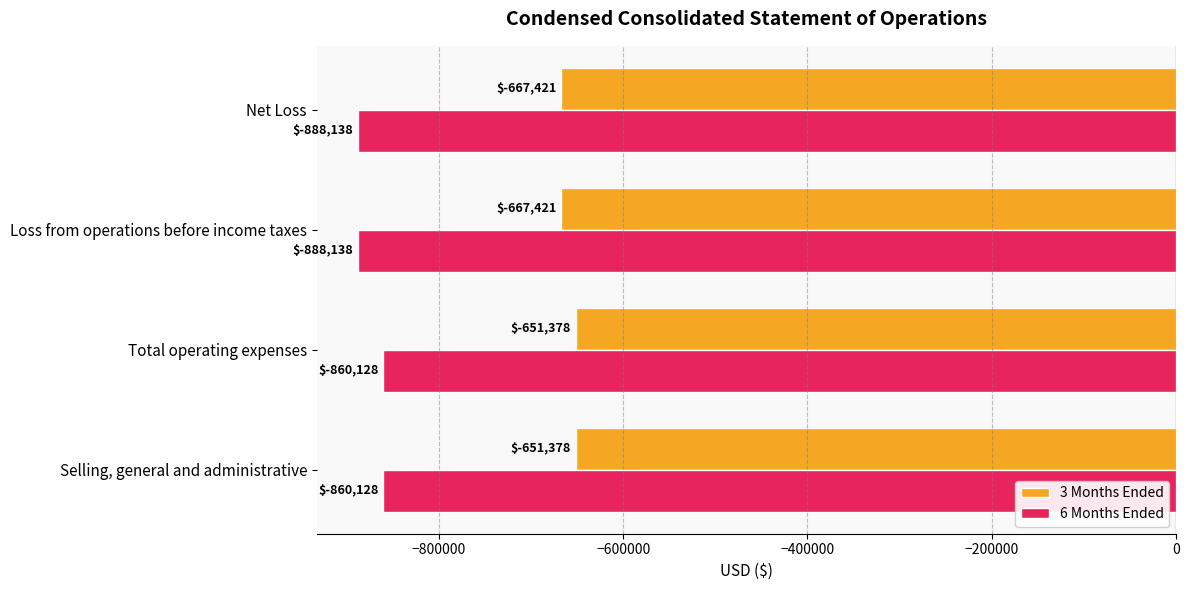

How many series are shown in this chart?

2